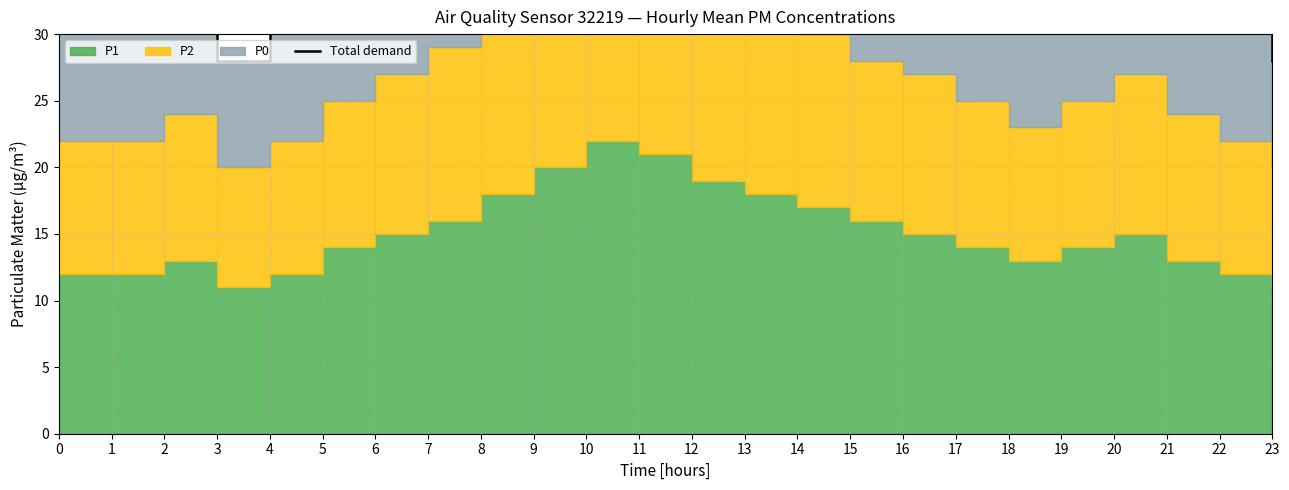

Where is the first local maximum?

2